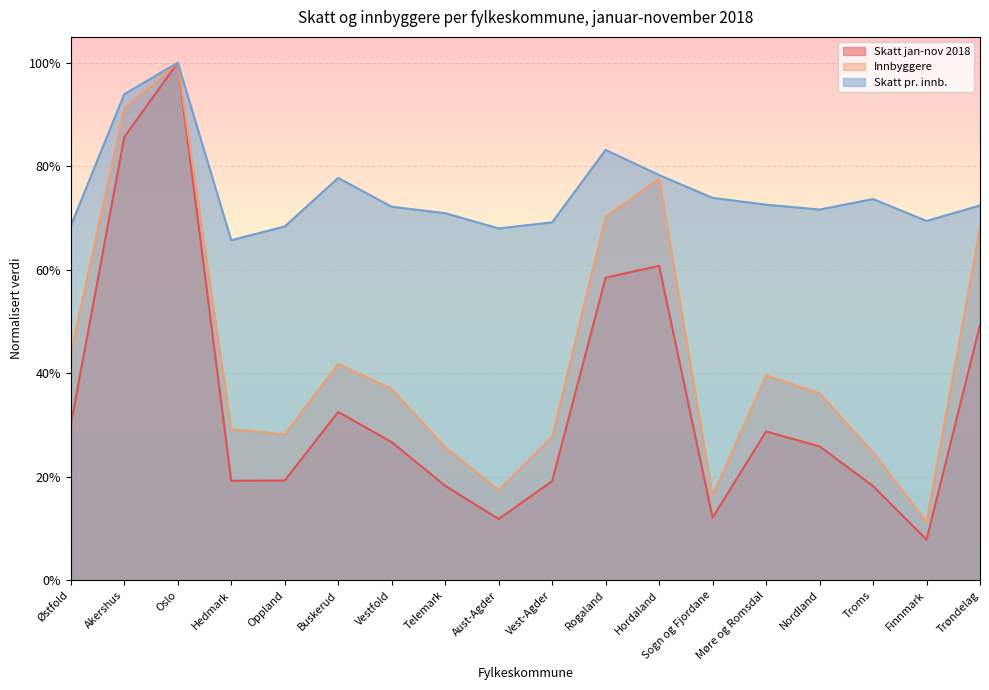

True or false: Innbyggere and Skatt pr innb intersect in this chart.

False